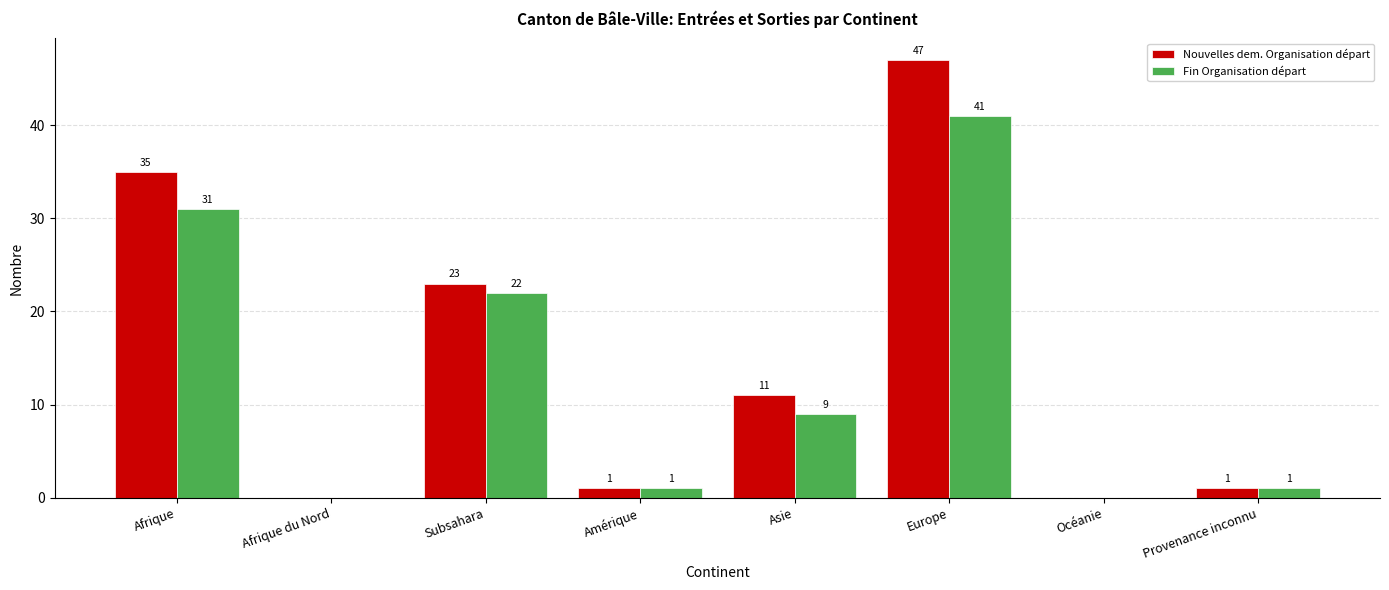

What is the maximum value shown in the chart?

47